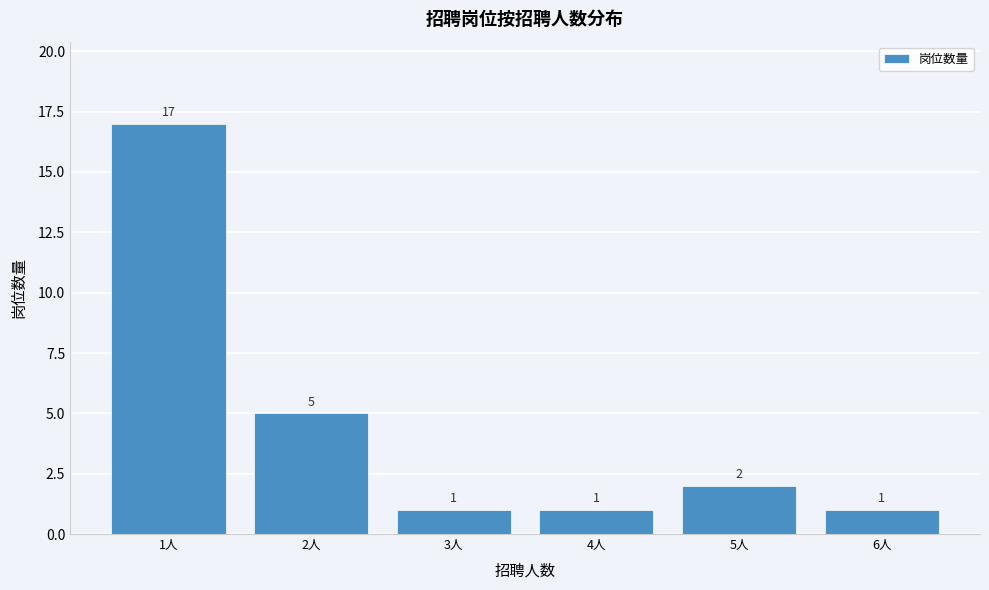

What is the height of the bar covering 0.5 to 1.5 on the x-axis?

17